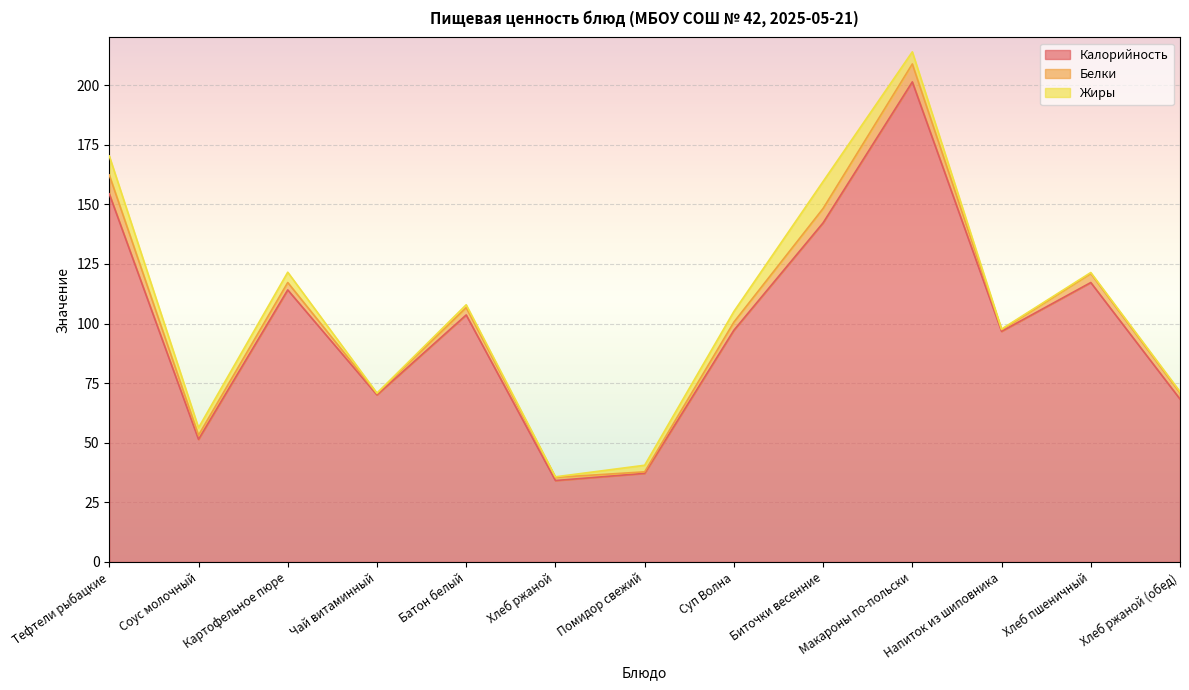

Is it true that Белки equals 7.9 at Тефтели рыбацкие?

True